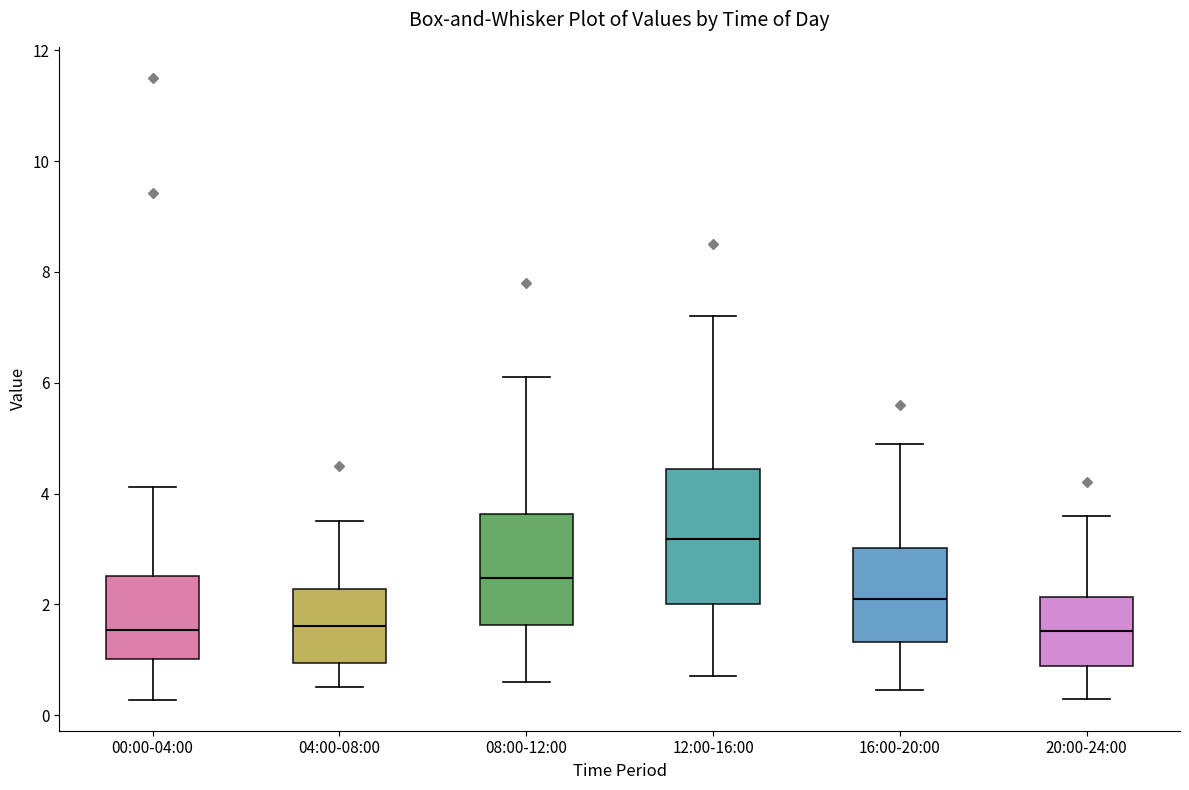

Where does the lower whisker of the box for 16:00-20:00 end on the y-axis? The values are not printed on the chart, so give them approximately, as read against the axis.

0.4